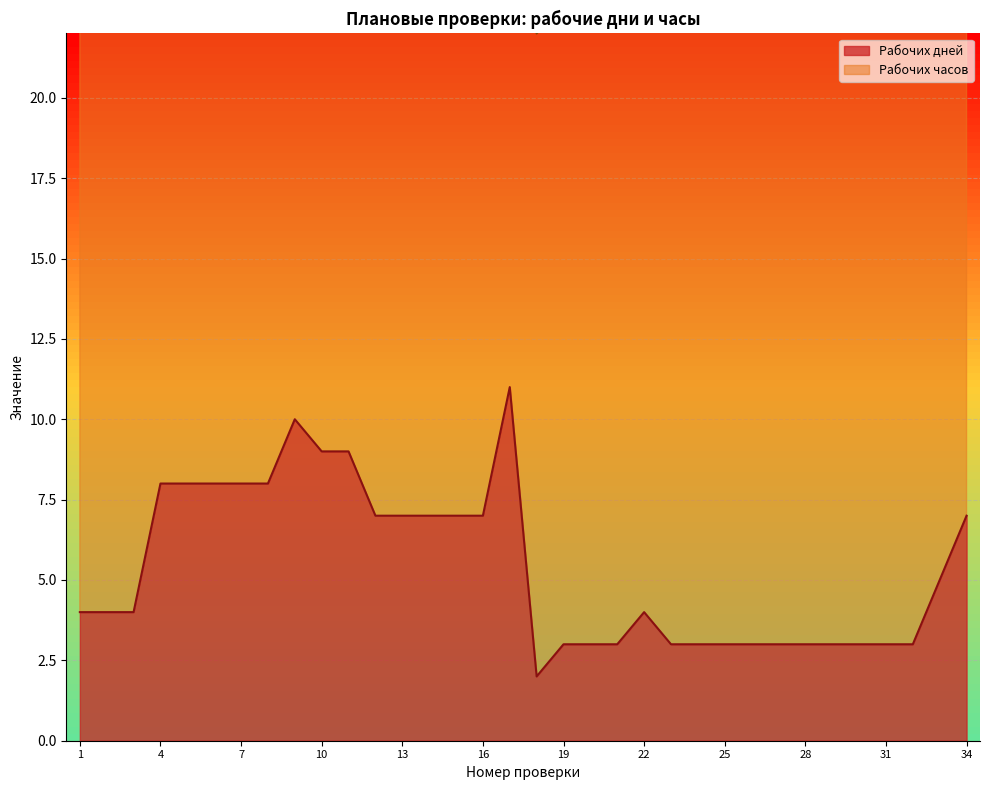

At which category does the chart reach its minimum across all series?

18